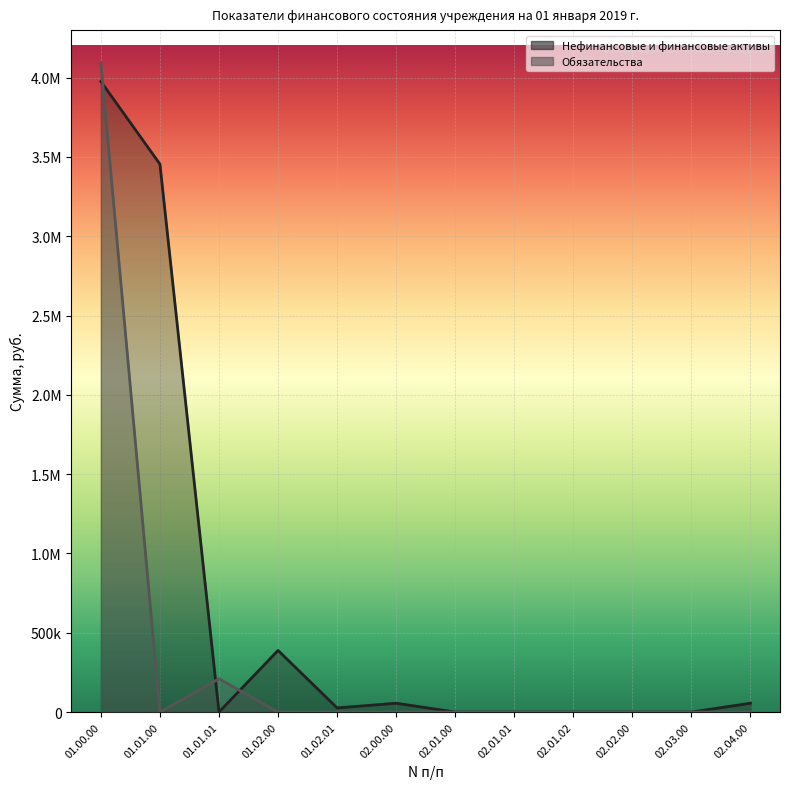

True or false: Обязательства has more than 0 interior local peaks.

True